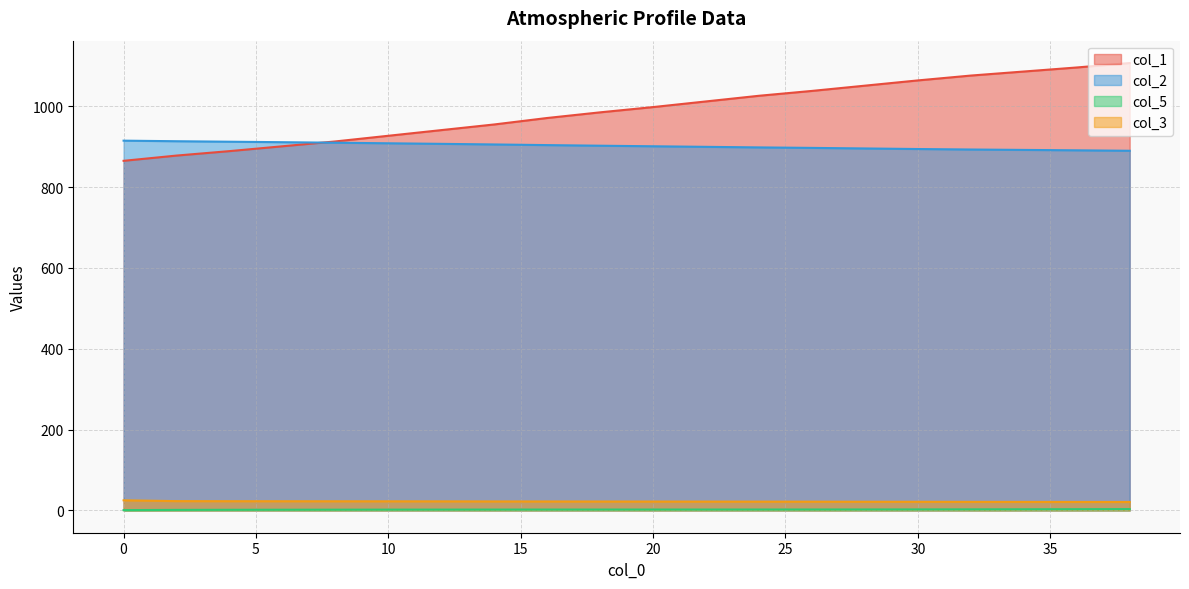

Read the col_5 value at 6.0.

1.5